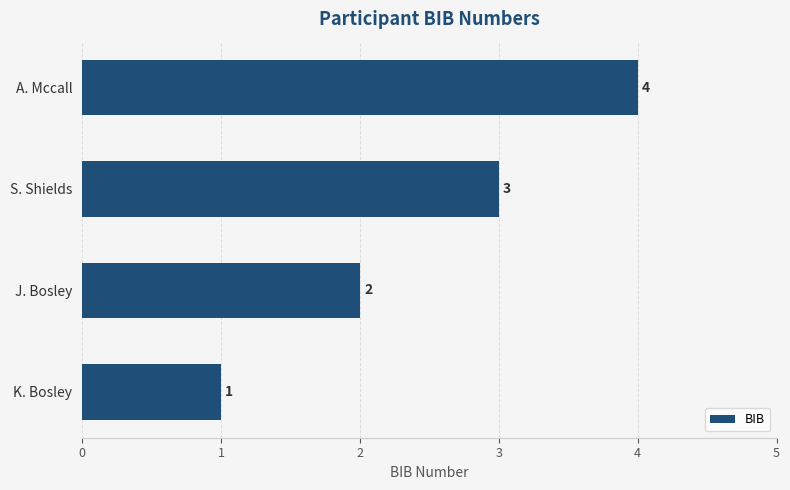

True or false: the data shows 4 at J. Bosley.

False